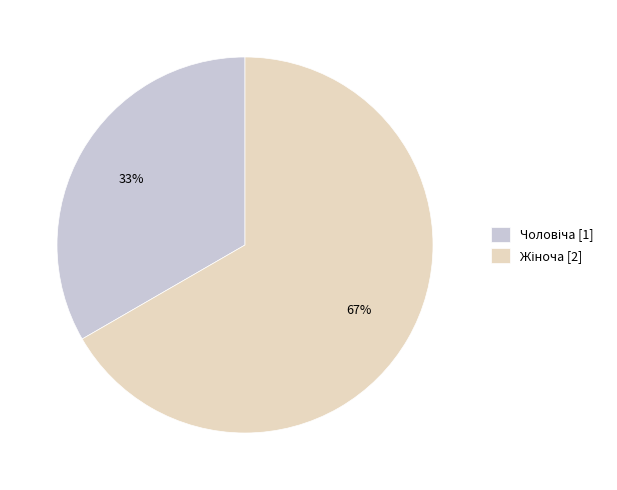

To the nearest percent, what is the average slice percentage?

50%